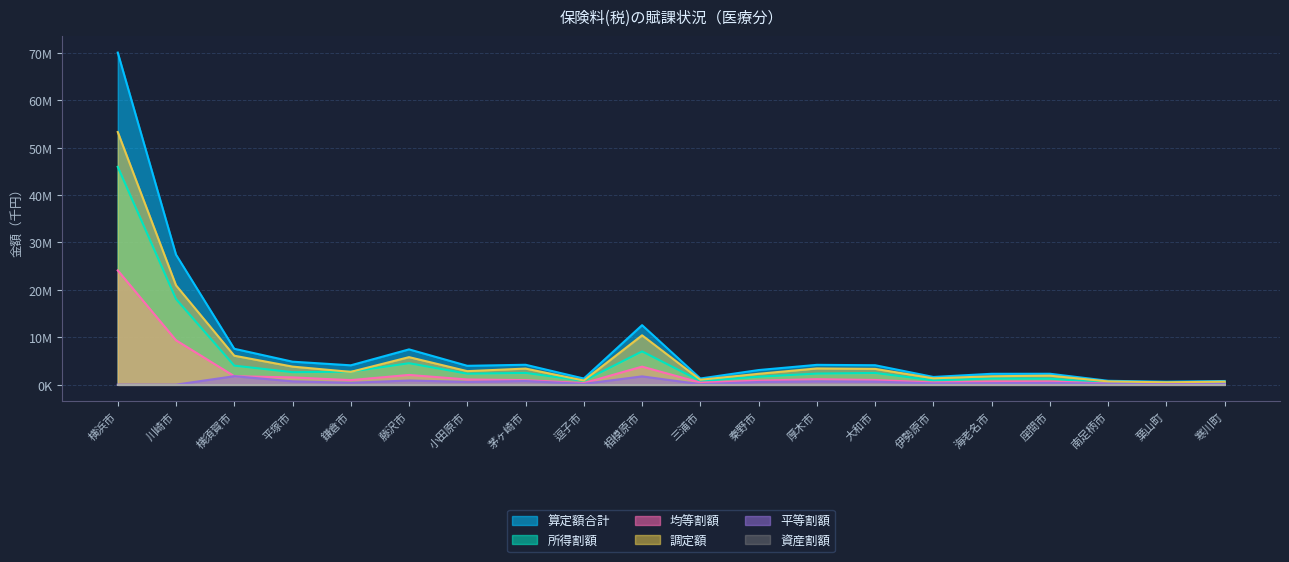

What is the difference between the 調定額 values at 葉山町 and 座間市?

1400116